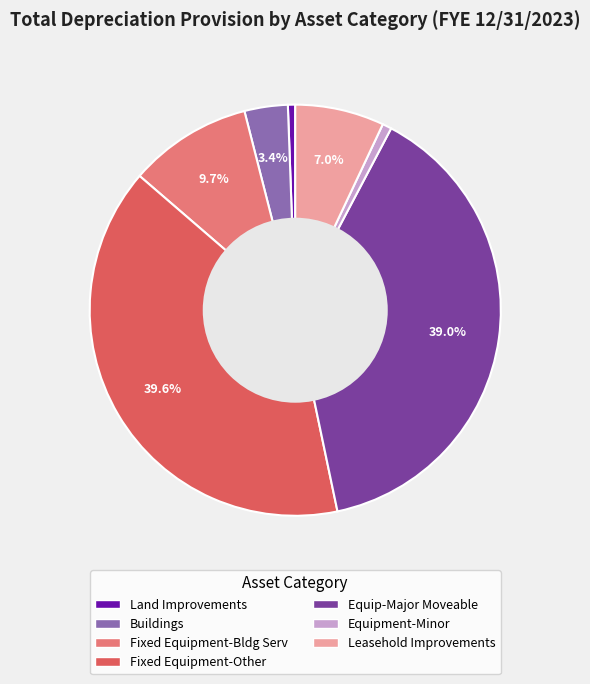

True or false: Equipment-Minor accounts for 1% of the total.

True